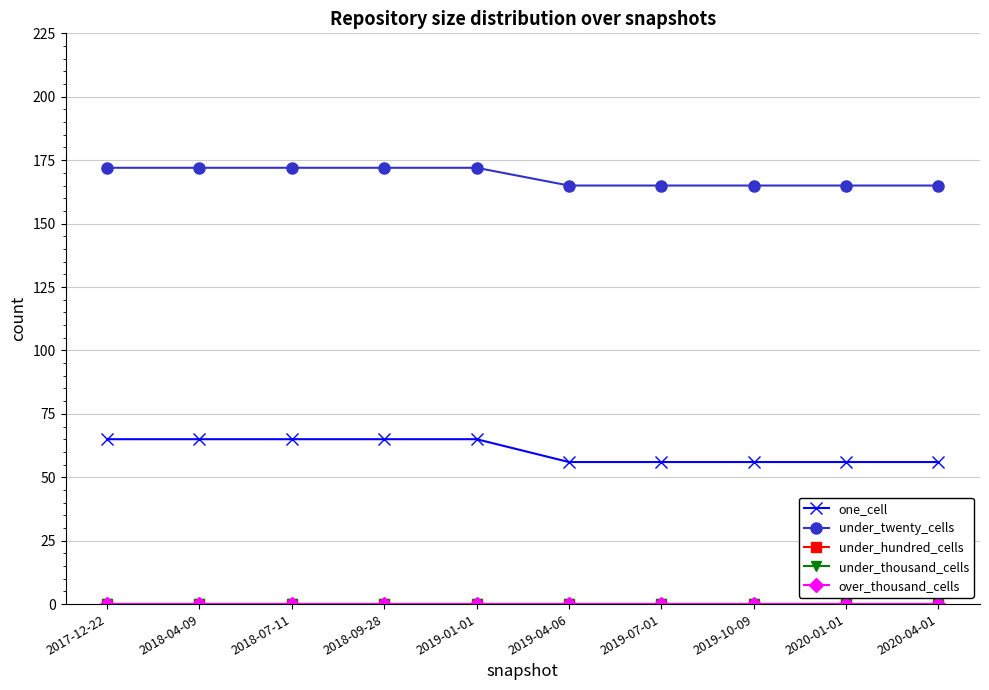

Does the chart have visible grid lines?

Yes